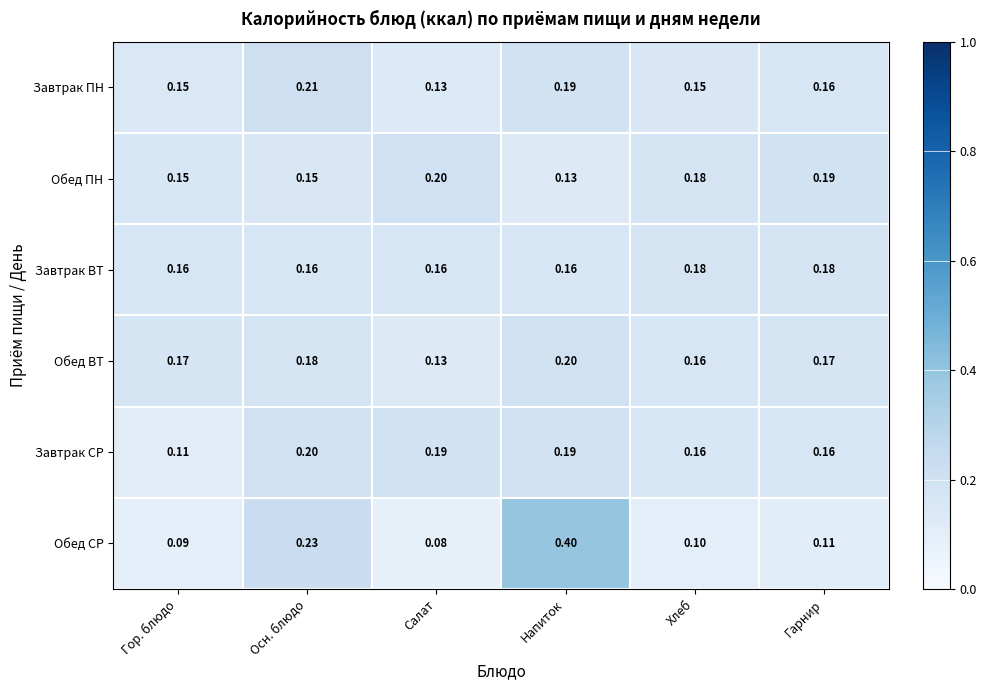

Which category has the highest value in the Обед ВТ series?

Напиток